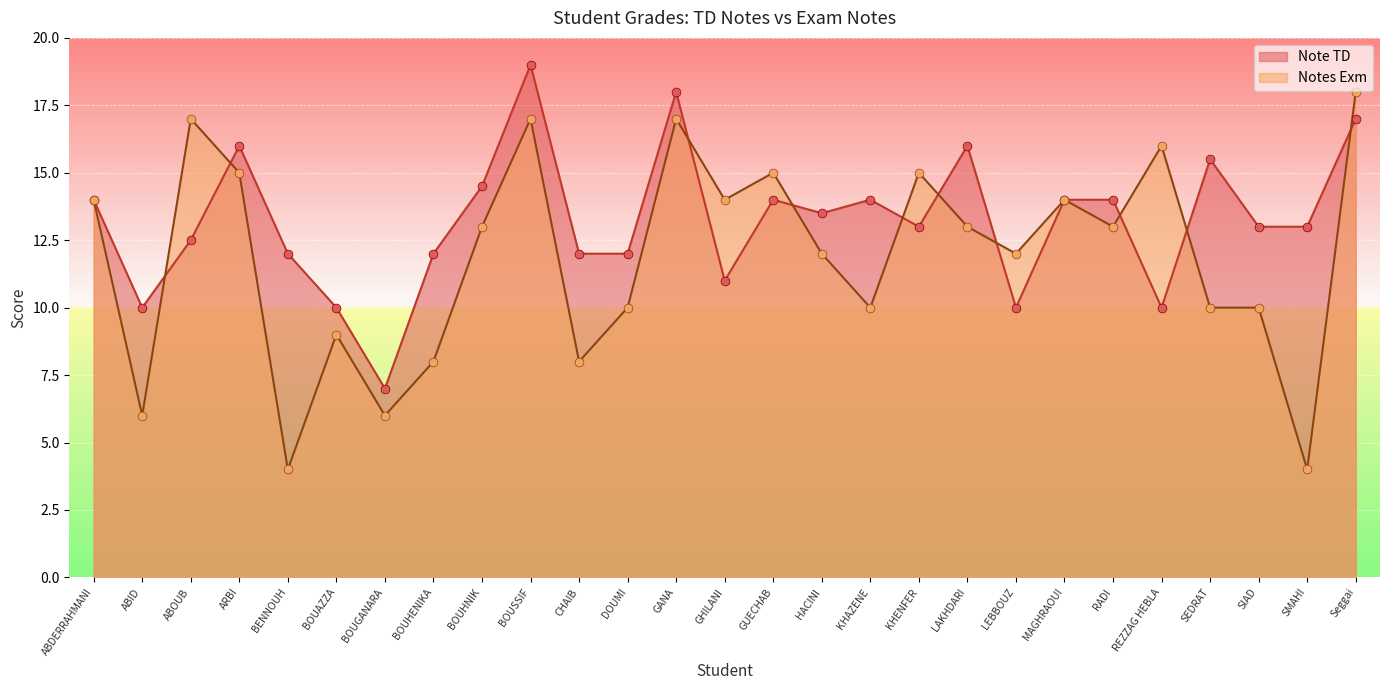

Which series has the largest Y range (max minus min)?

Notes Exm